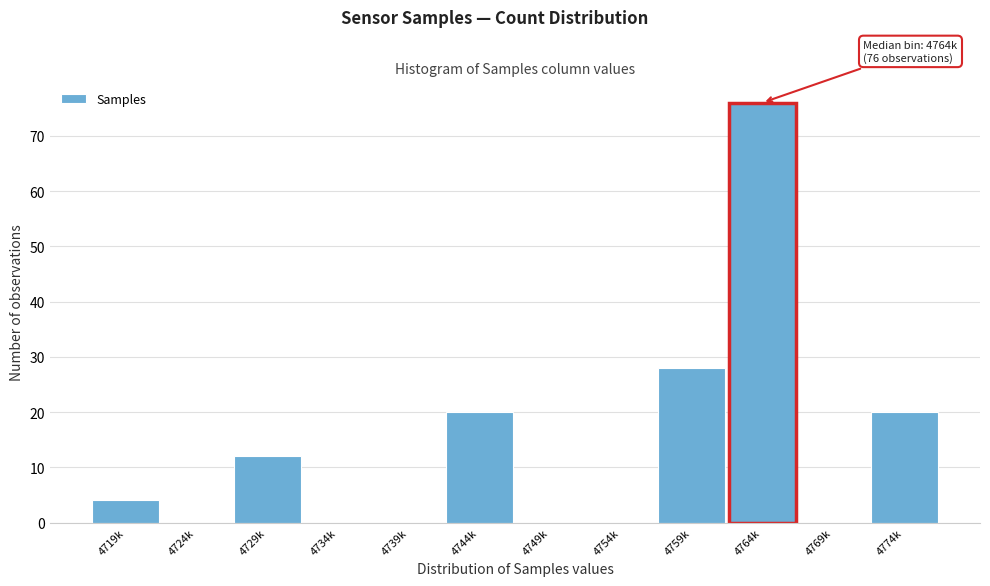

Reading left to right, extract all data points from this chart.

4719k=4	4724k=0	4729k=12	4734k=0	4739k=0	4744k=20	4749k=0	4754k=0	4759k=28	4764k=76	4769k=0	4774k=20